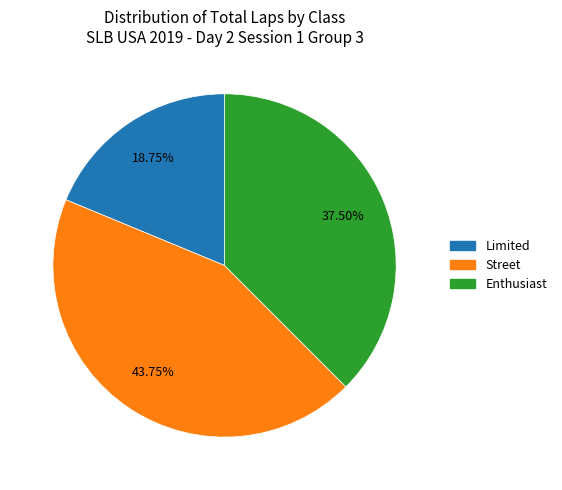

Is there any slice that represents more than half of the pie?

No